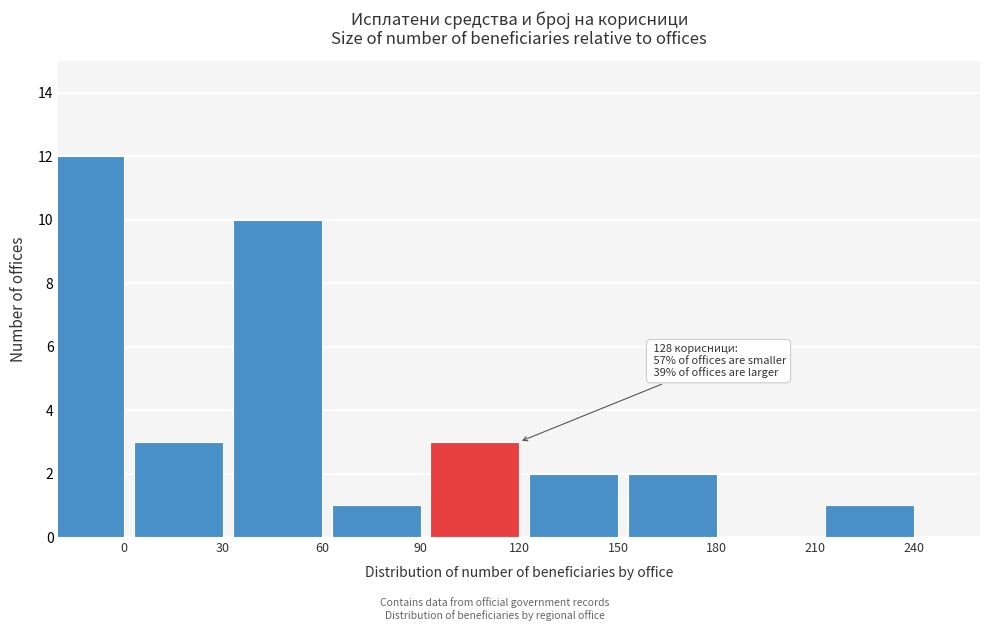

Reading right to left, transcribe all the data shown in this chart.

240=1	210=0	180=2	150=2	120=3	90=1	60=10	30=3	0=12